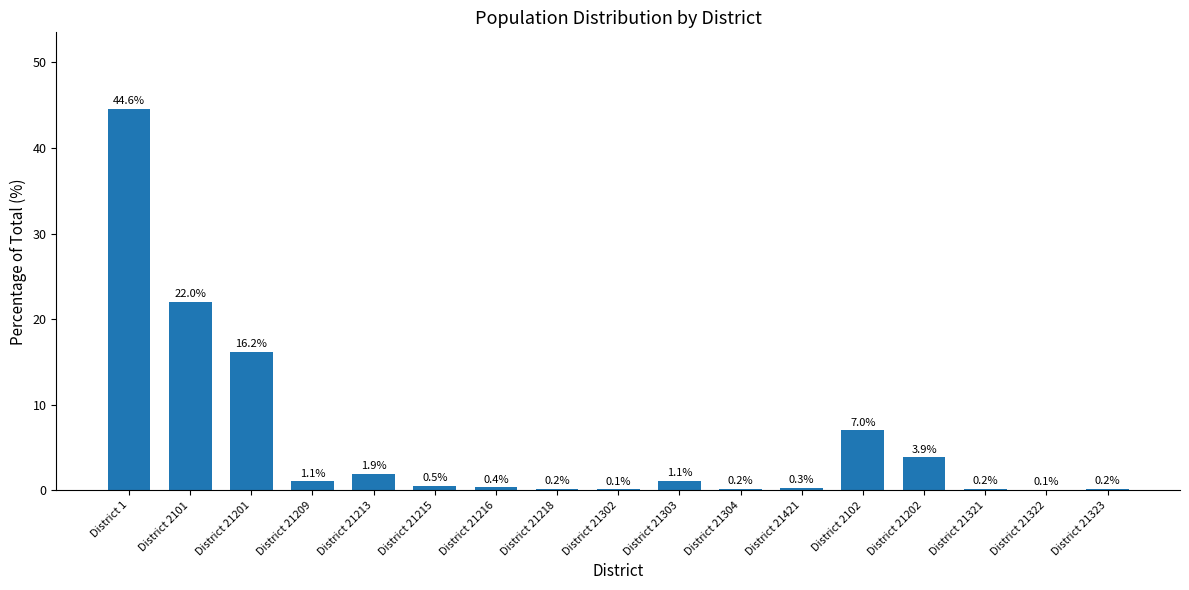

Which has a higher value, District 2101 or District 21303?

District 2101